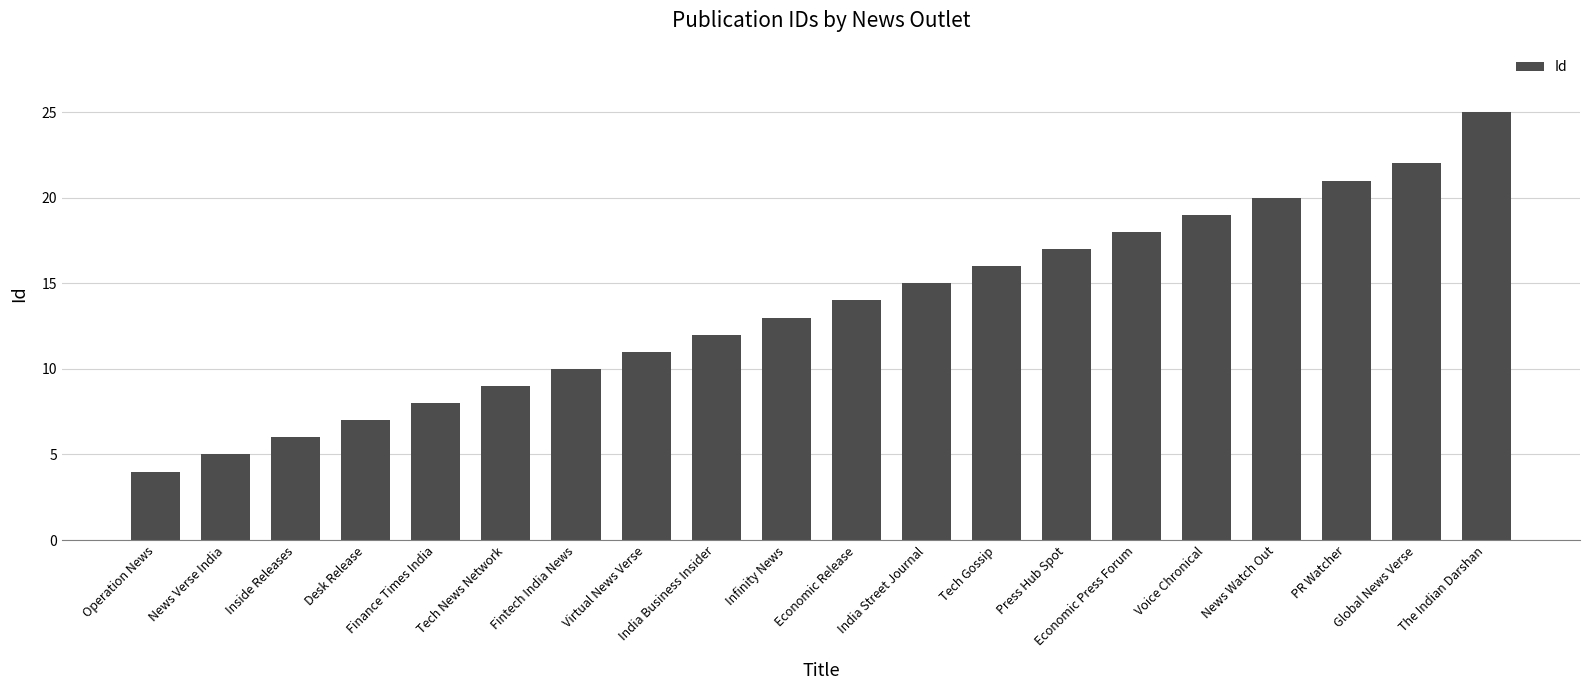

What is the label of the 8th bar from the left?

Virtual News Verse